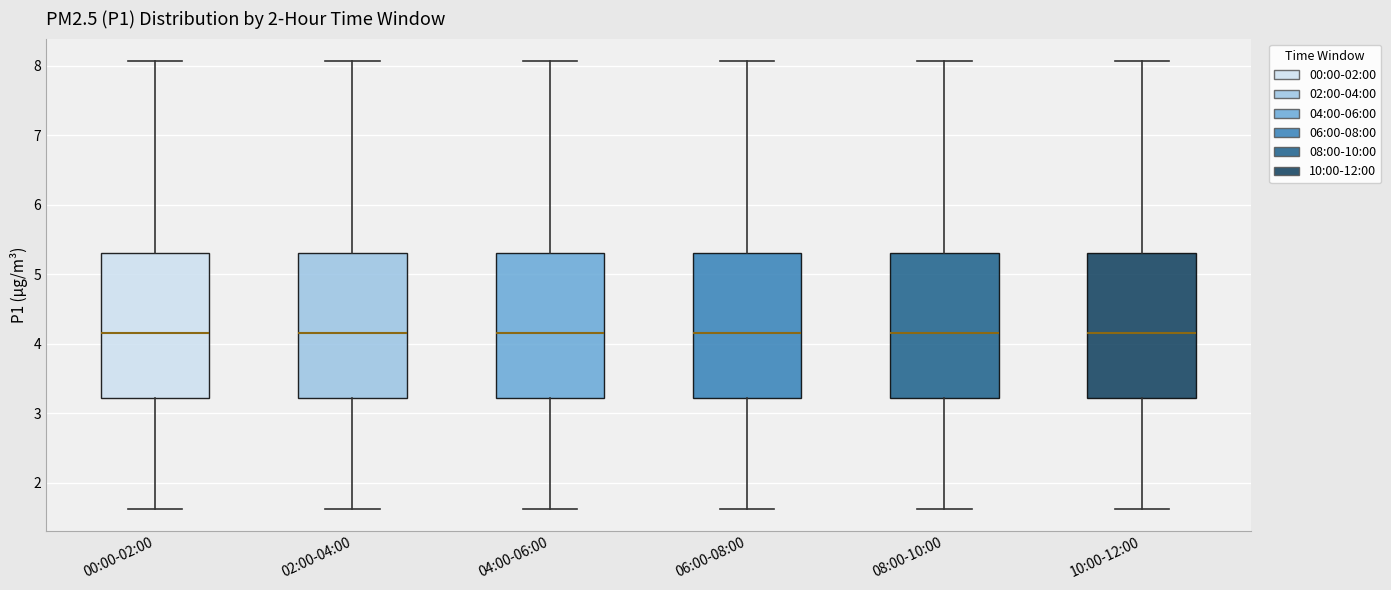

Reading left to right, read every box against the y-axis: the position of its median line, the range the box covers, and the ends of its whiskers. The values are not printed on the chart, so give them approximately, as read against the axis.

00:00-02:00: median 4.2, box 3.2 to 5.3, whiskers 1.6 to 8.1
02:00-04:00: median 4.2, box 3.2 to 5.3, whiskers 1.6 to 8.1
04:00-06:00: median 4.2, box 3.2 to 5.3, whiskers 1.6 to 8.1
06:00-08:00: median 4.2, box 3.2 to 5.3, whiskers 1.6 to 8.1
08:00-10:00: median 4.2, box 3.2 to 5.3, whiskers 1.6 to 8.1
10:00-12:00: median 4.2, box 3.2 to 5.3, whiskers 1.6 to 8.1